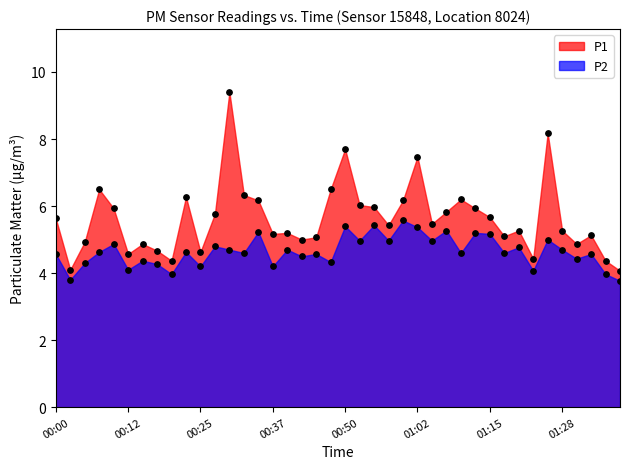

What is the total value across all series at 01:39?

7.8